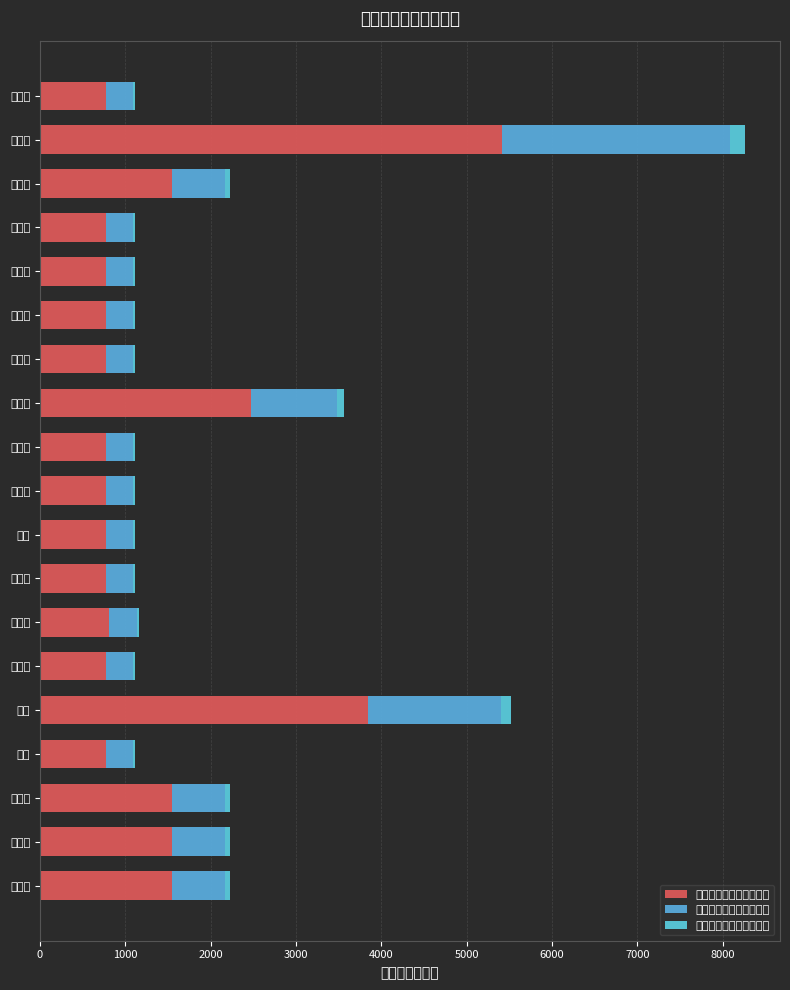

What are all the series names shown in the legend?

养老保险补贴金额（元）, 医疗保险补贴金额（元）, 失业保险补贴金额（元）